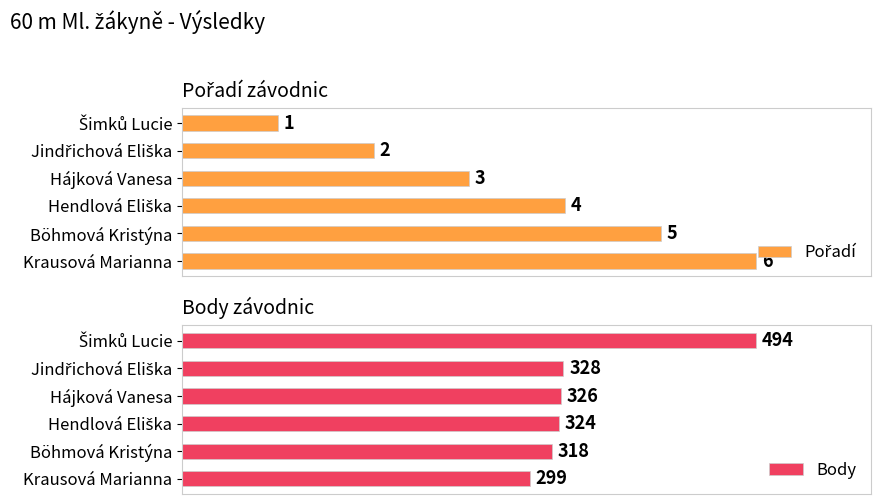

How many values in the Pořadí series are below 66?

3